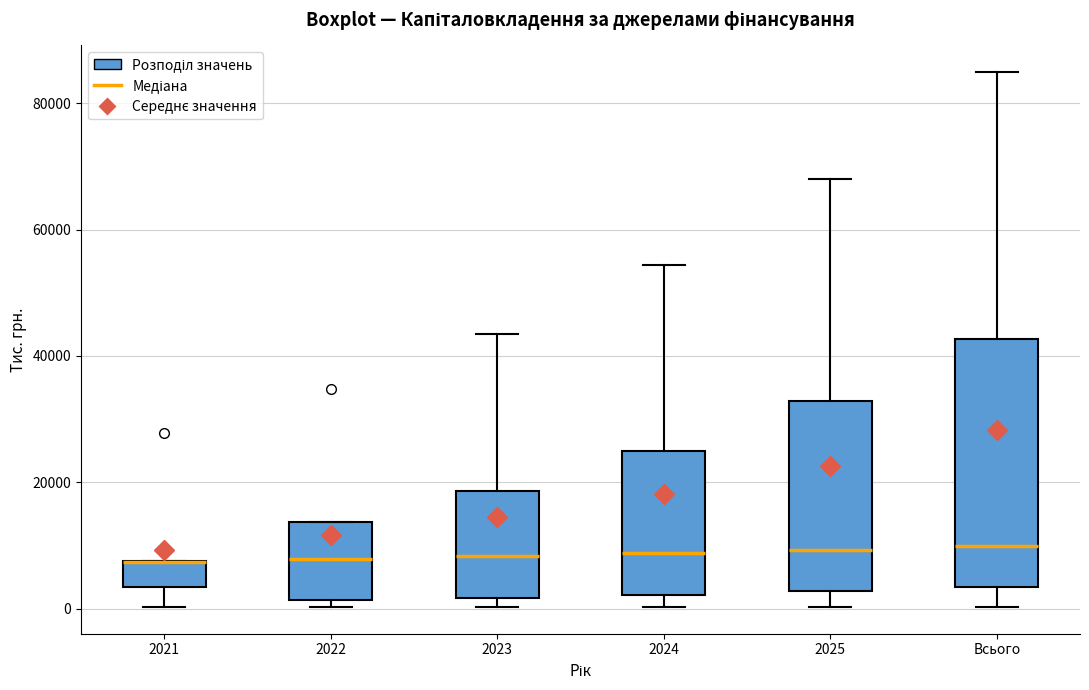

Comparing the boxes themselves (not the whiskers), which one is the tallest?

Всього